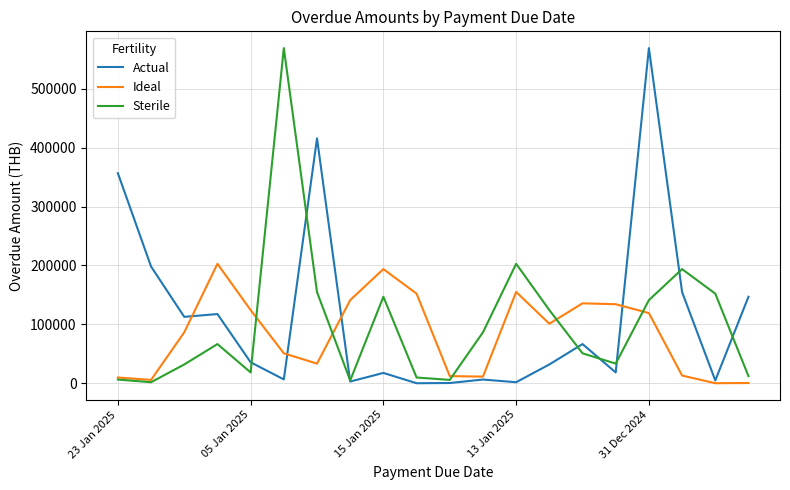

Where is Ideal nearest to the value 101575?

13